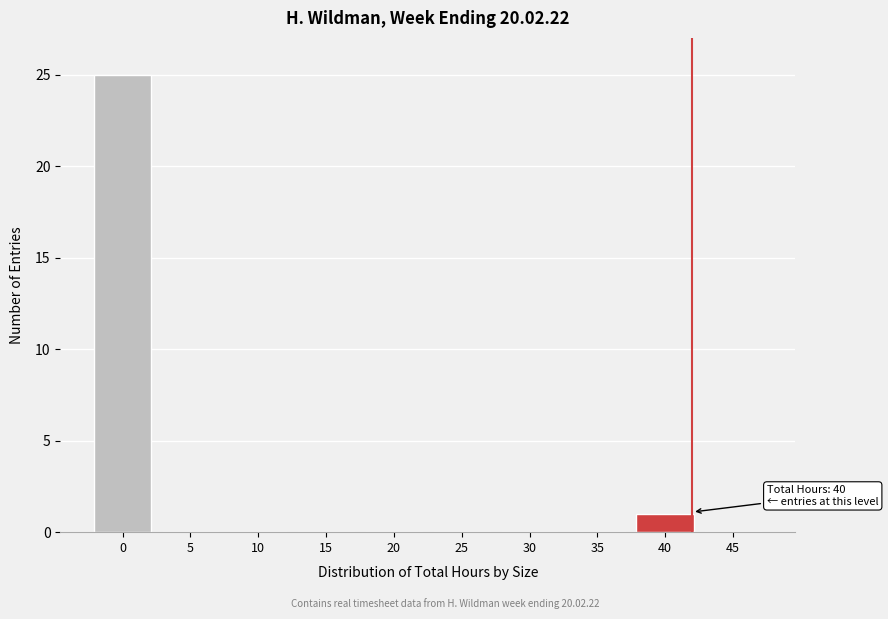

Reading left to right, transcribe all the data shown in this chart.

0=25	5=0	10=0	15=0	20=0	25=0	30=0	35=0	40=1	45=0